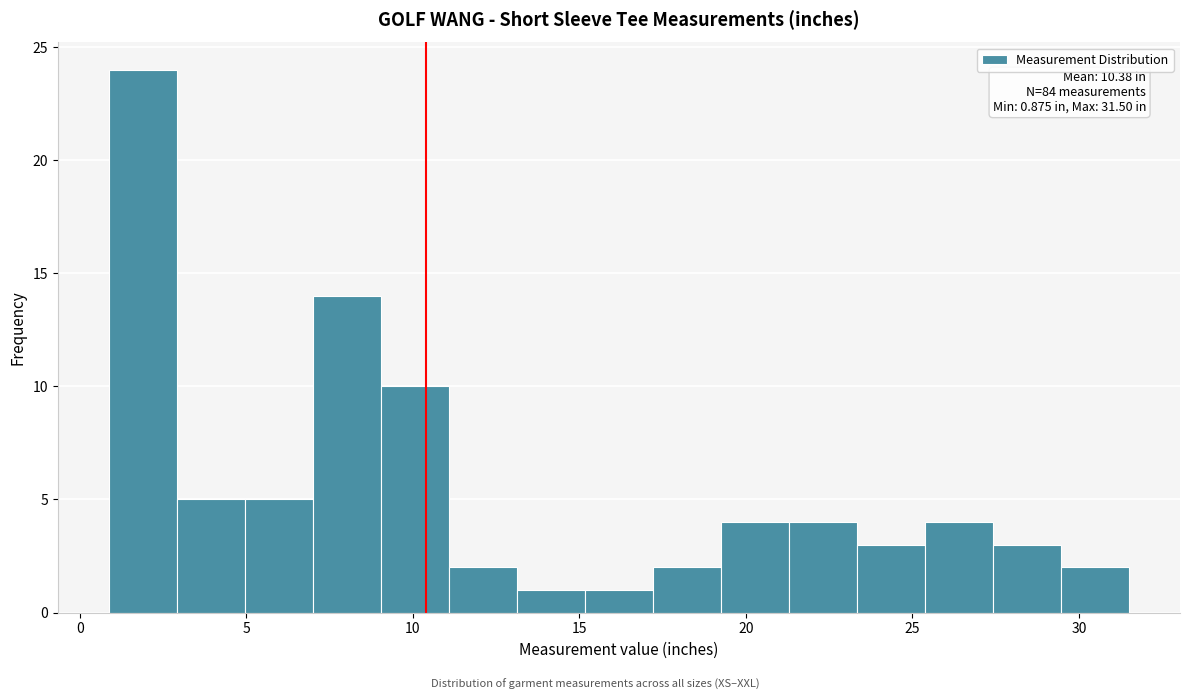

Which range on the x-axis has the tallest bar?

1.0 to 3.0